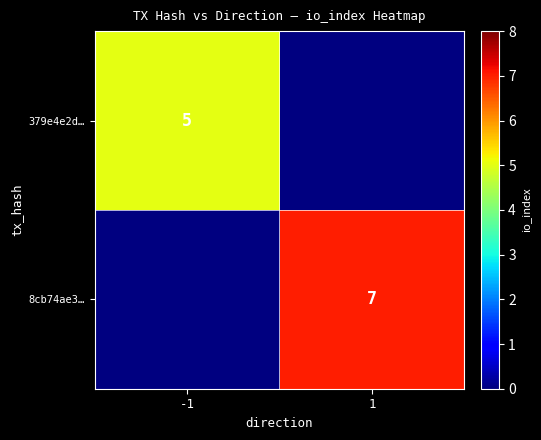

The value of 379e4e2d… at -1 is 3. True or false?

False